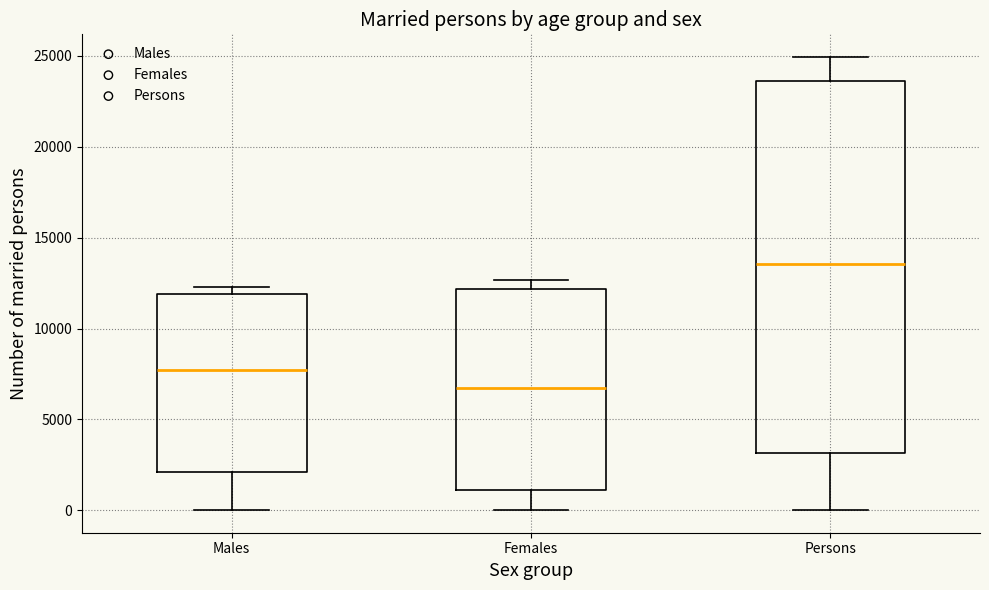

Reading left to right, read every box against the y-axis: the position of its median line, the range the box covers, and the ends of its whiskers. The values are not printed on the chart, so give them approximately, as read against the axis.

Males: median 7500, box 2000 to 12000, whiskers 0 to 12500
Females: median 6500, box 1000 to 12000, whiskers 0 to 12500
Persons: median 13500, box 3000 to 23500, whiskers 0 to 25000